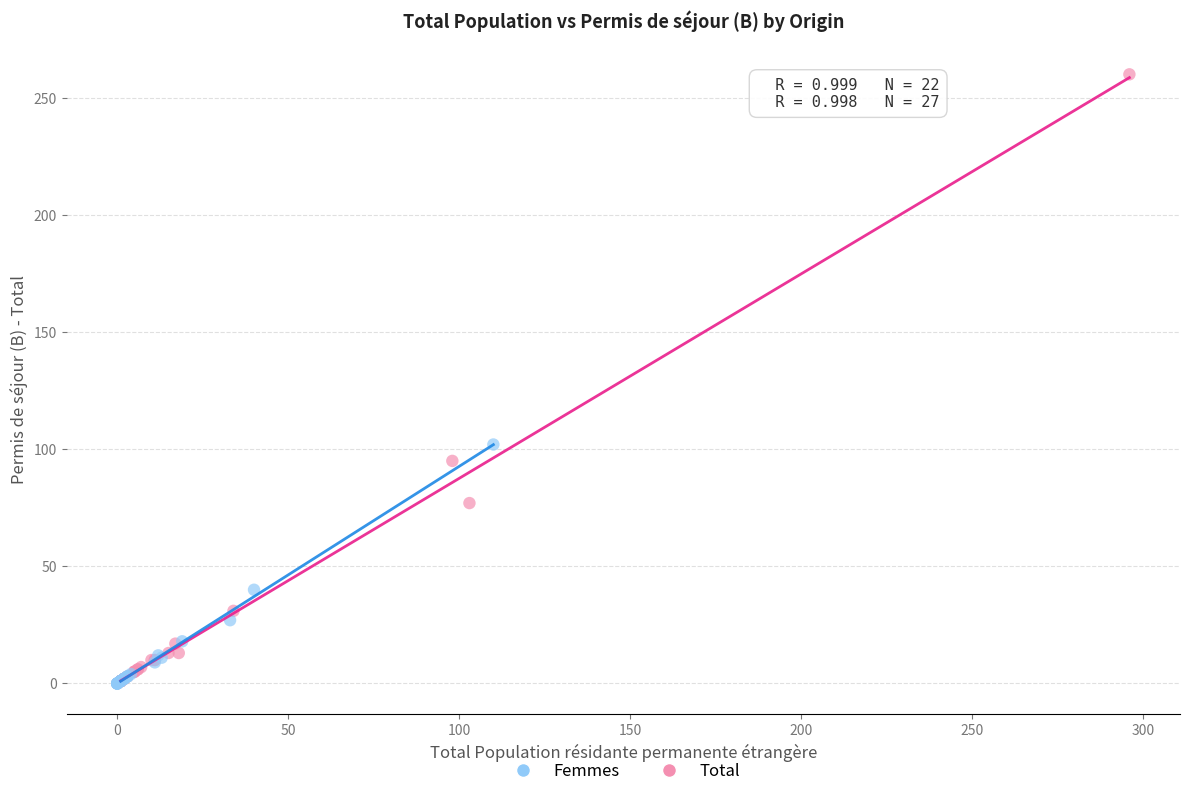

Which series contains the highest Y value?

Total